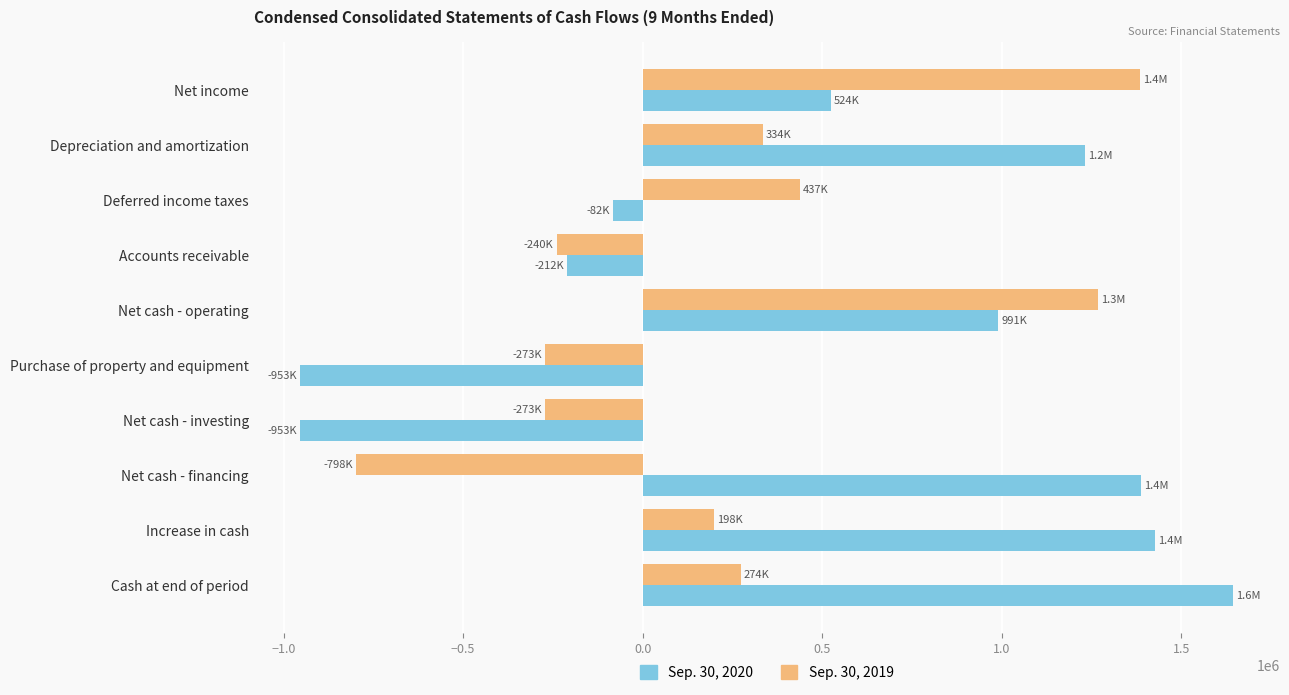

True or false: Sep. 30, 2020 has a value of 1231498 at Depreciation and amortization.

True